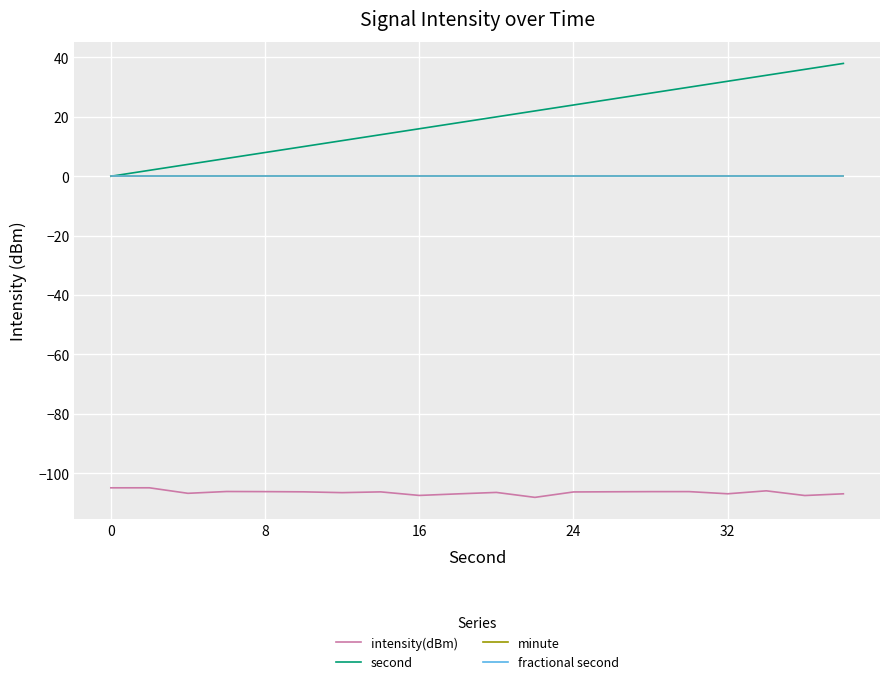

Which series has the widest spread of values?

second